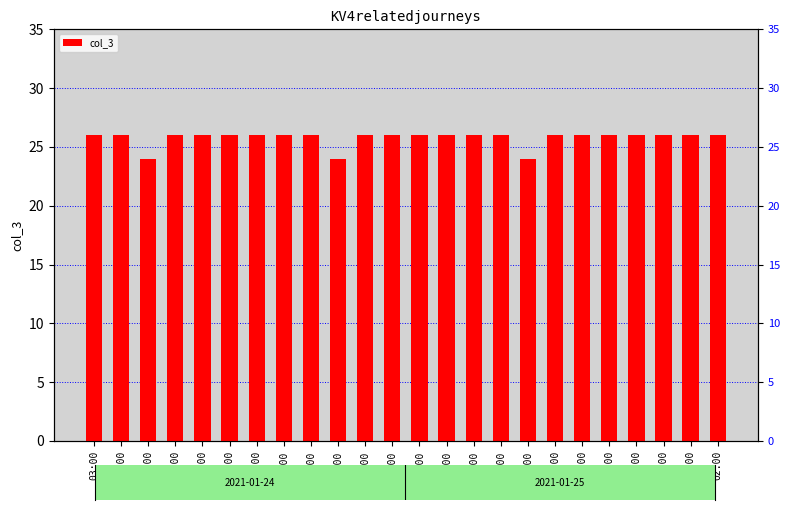

The chart shows a value of 26 at 08:00. True or false?

True